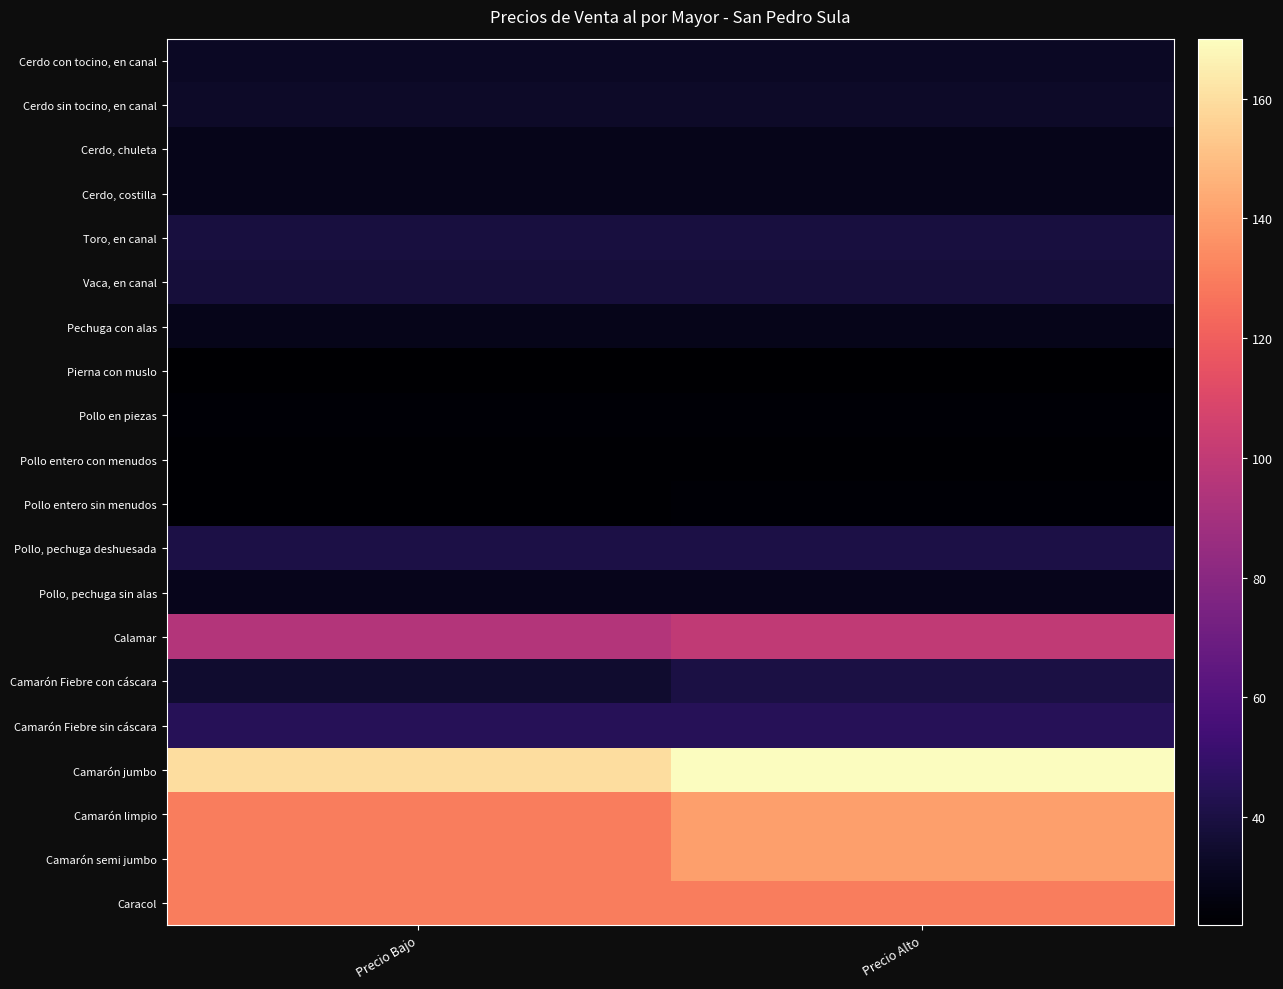

At which category is the sum across all series the highest?

Precio Alto